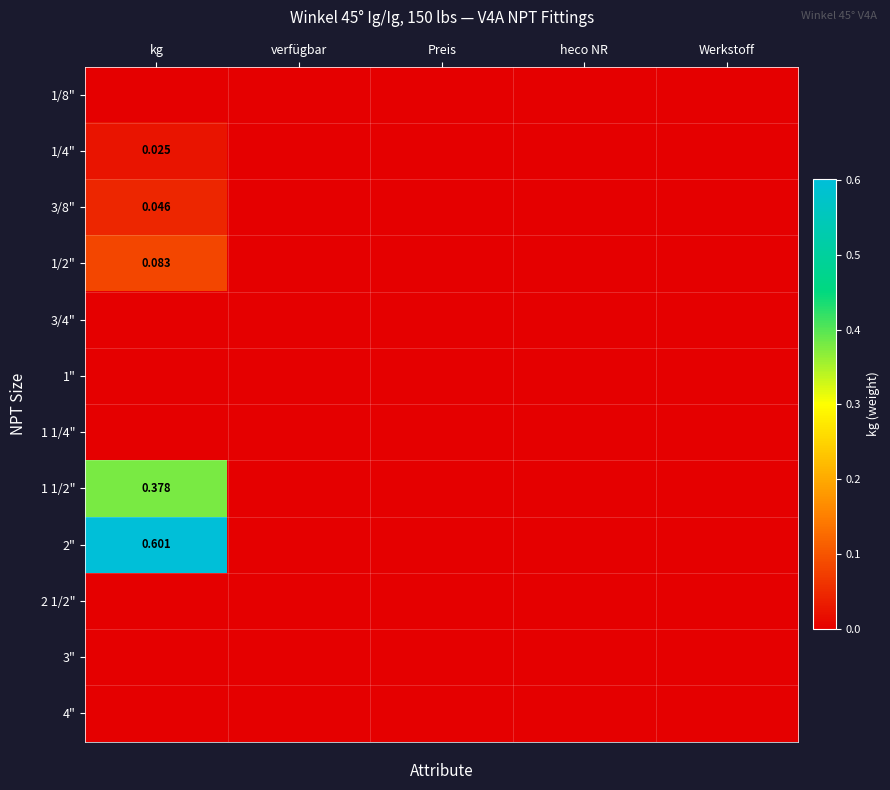

What is the difference between the maximum and minimum values in the 1/2" series?

0.1